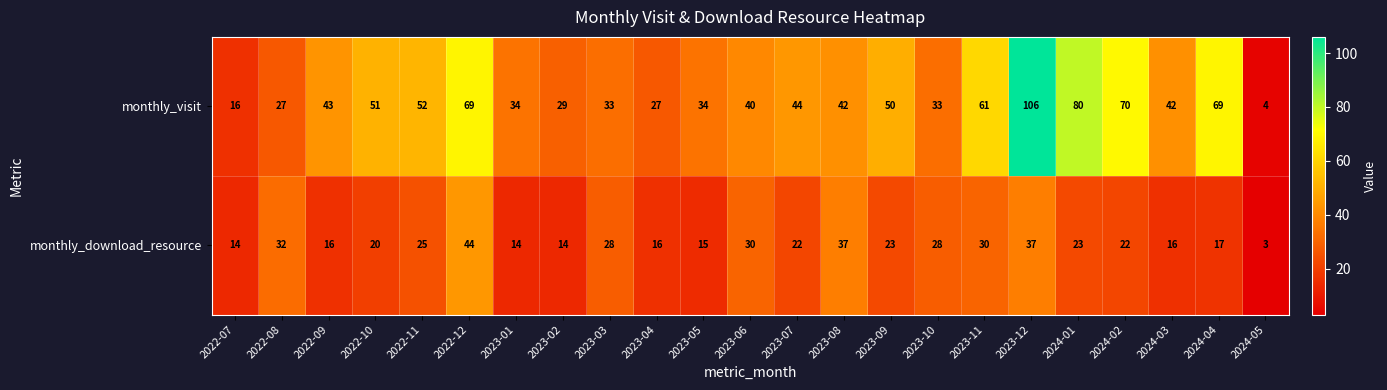

What is the difference between the maximum and minimum values in the monthly_visit series?

102